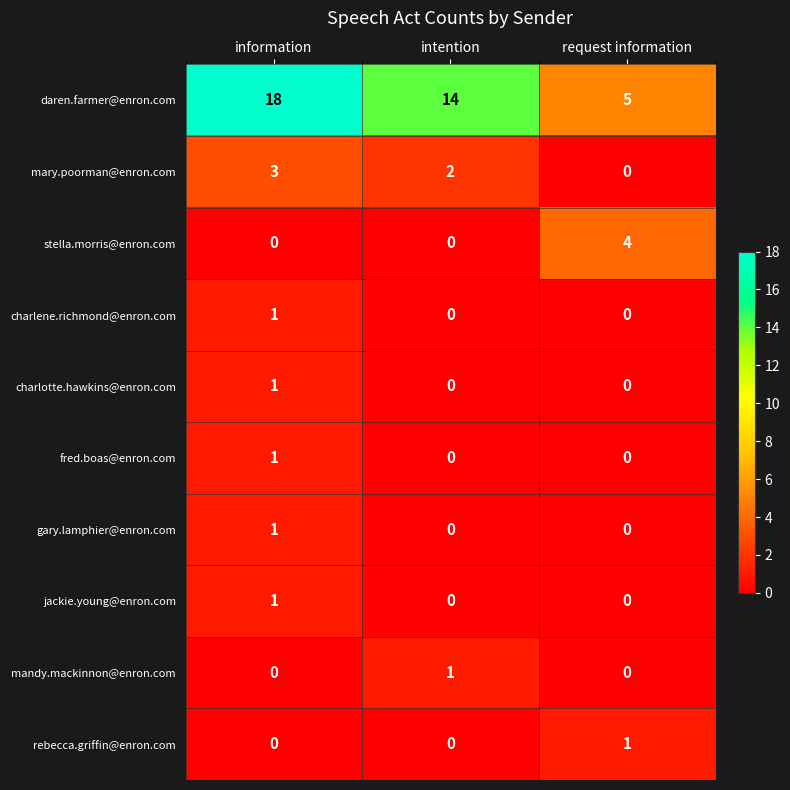

The mandy.mackinnon@enron.com series shows 0 at request information. True or false?

True